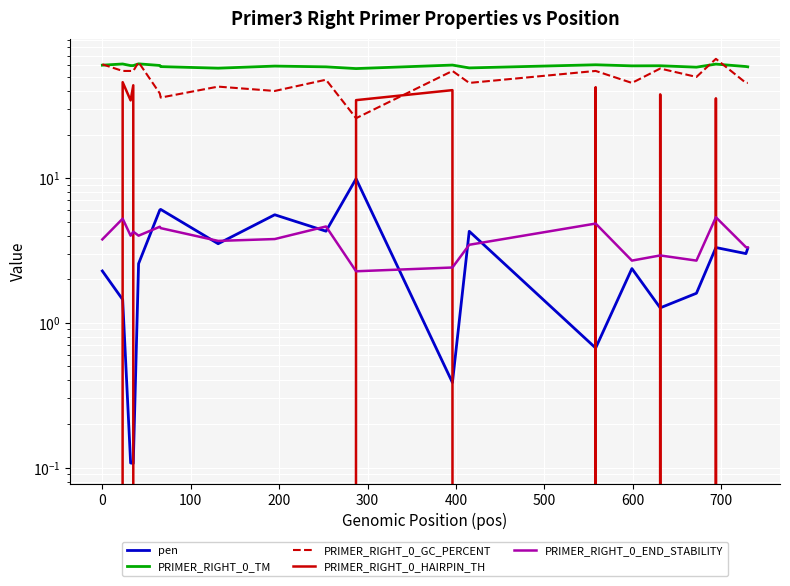

How many interior local peaks does the pen series have?

6